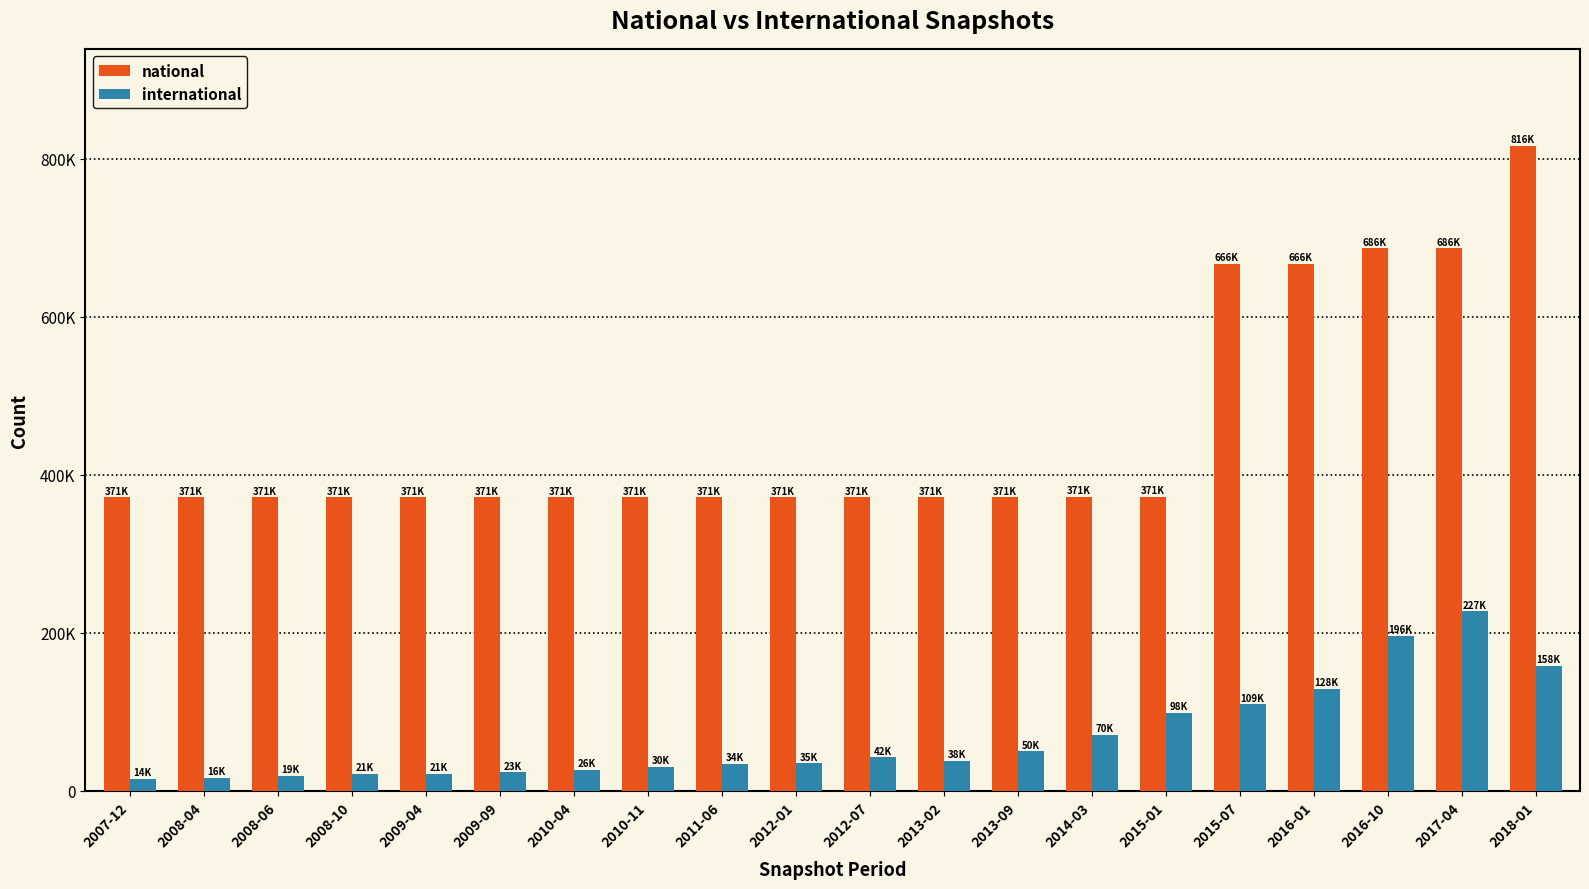

What position from the right is 2015-07?

5